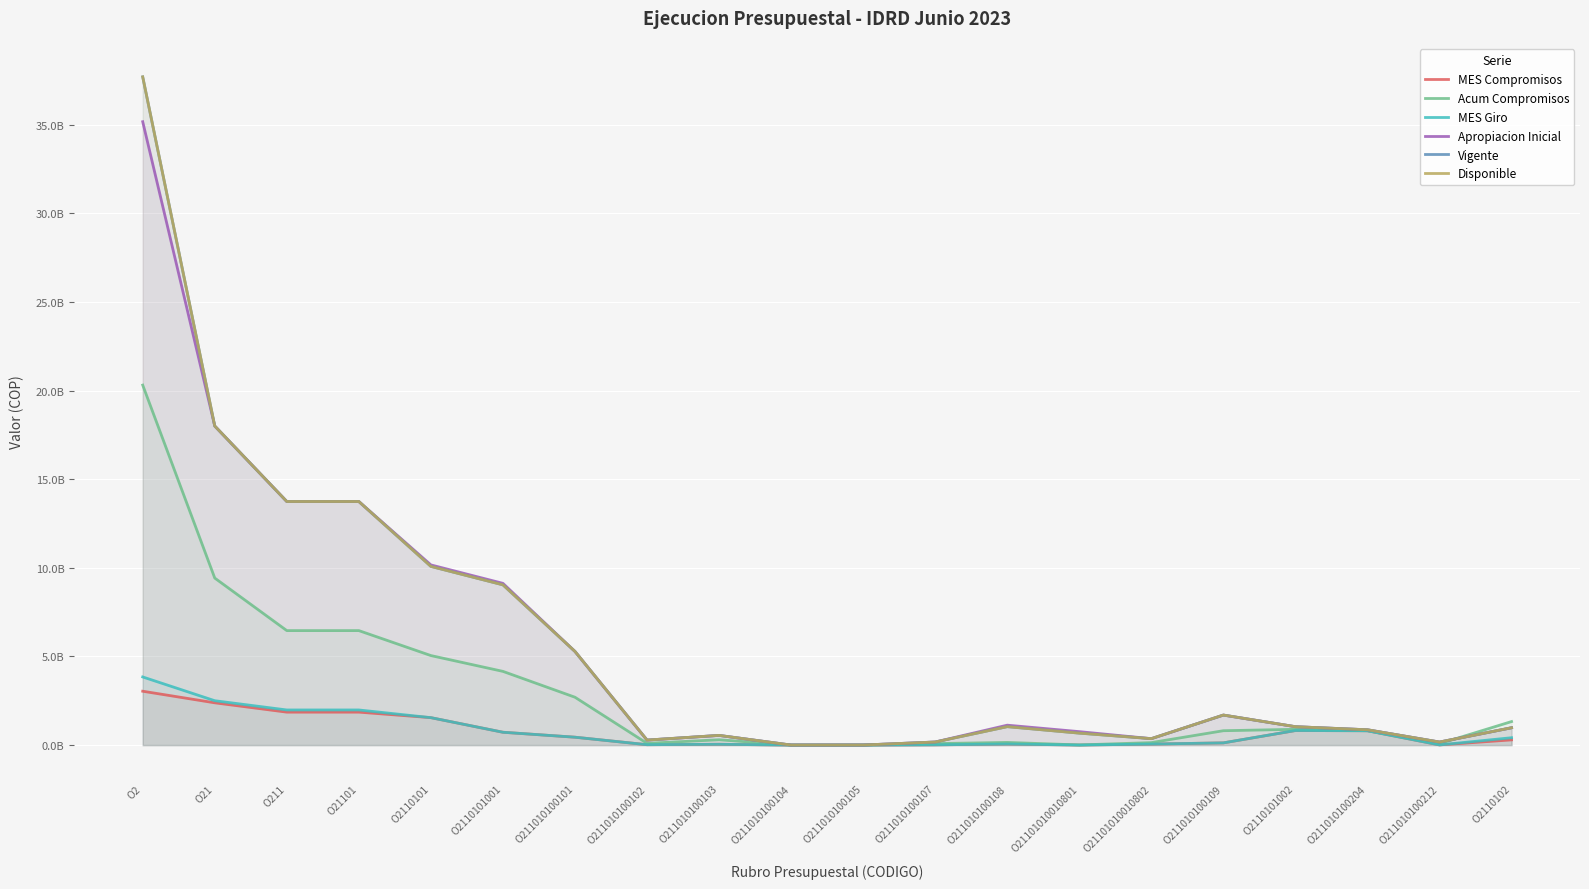

Does the chart display data point markers on the line(s)?

No